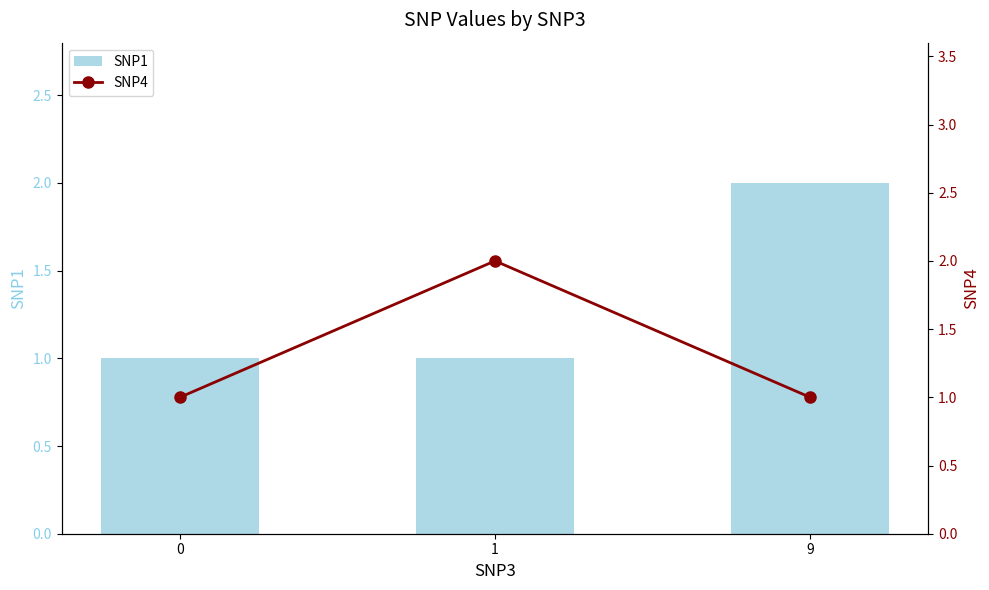

Reading left to right, extract all data points from this chart.

SNP1: 0=1	1=1	9=2
SNP4: 0=1	1=2	9=1